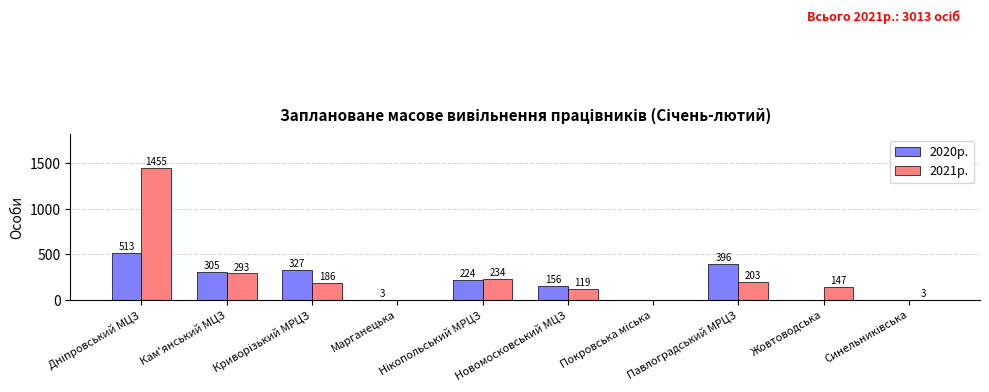

The value of 2020р. at Жовтоводська is 242. True or false?

False